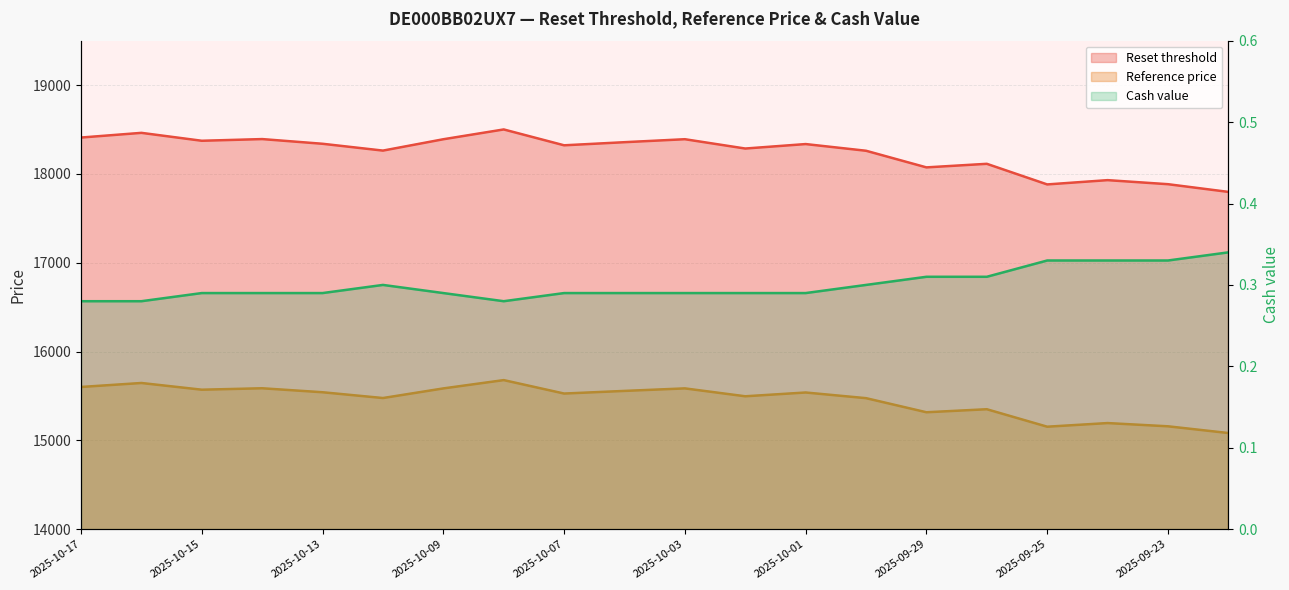

Which series has the largest range (max minus min)?

Reset threshold